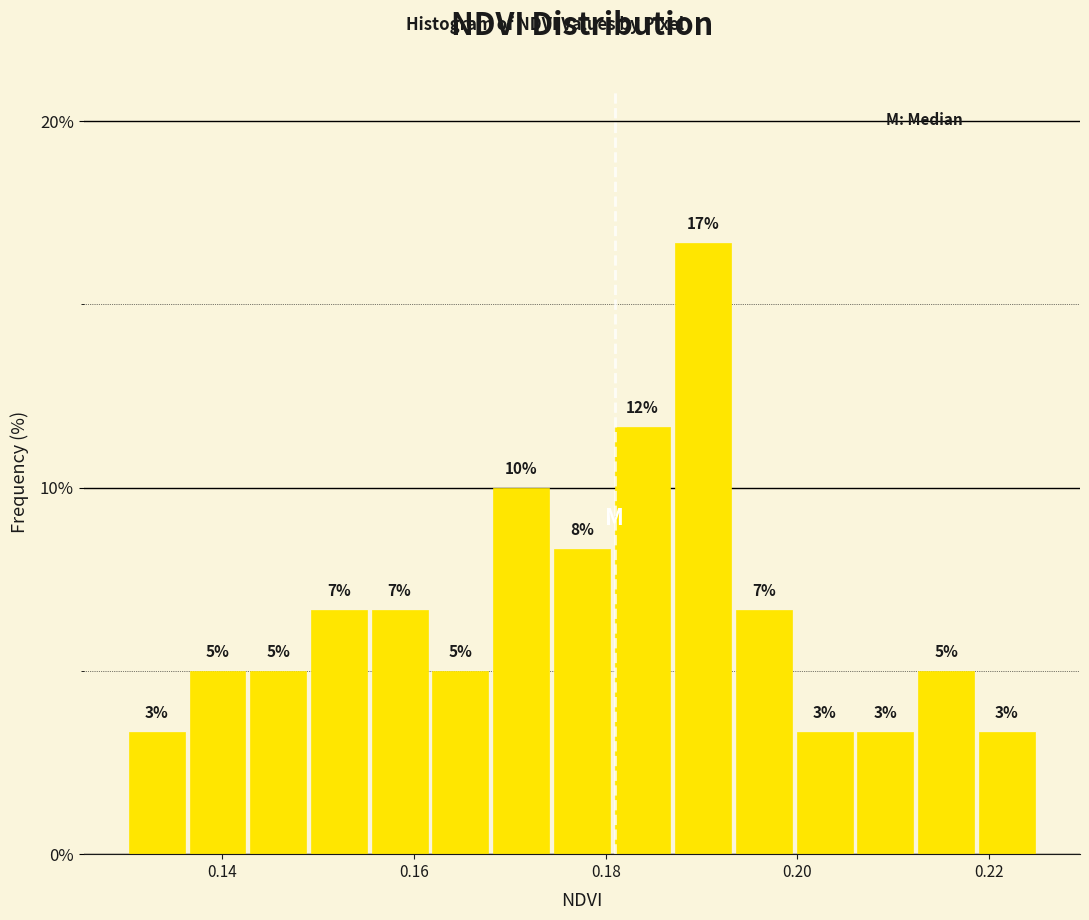

Around what value on the x-axis is the tallest bar? Give the approximate position of its centre, as read against the axis.

0.190